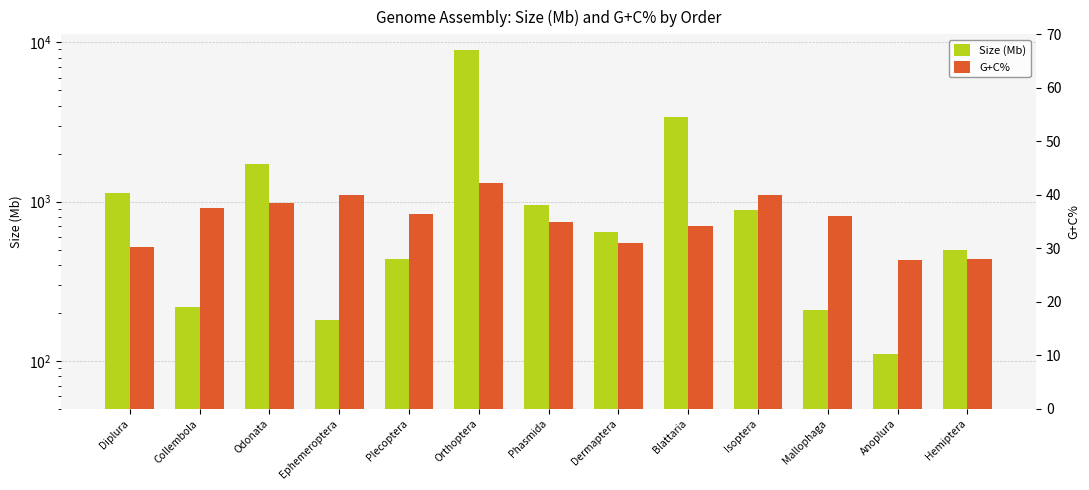

What is the label of the 13th bar from the left?

Hemiptera